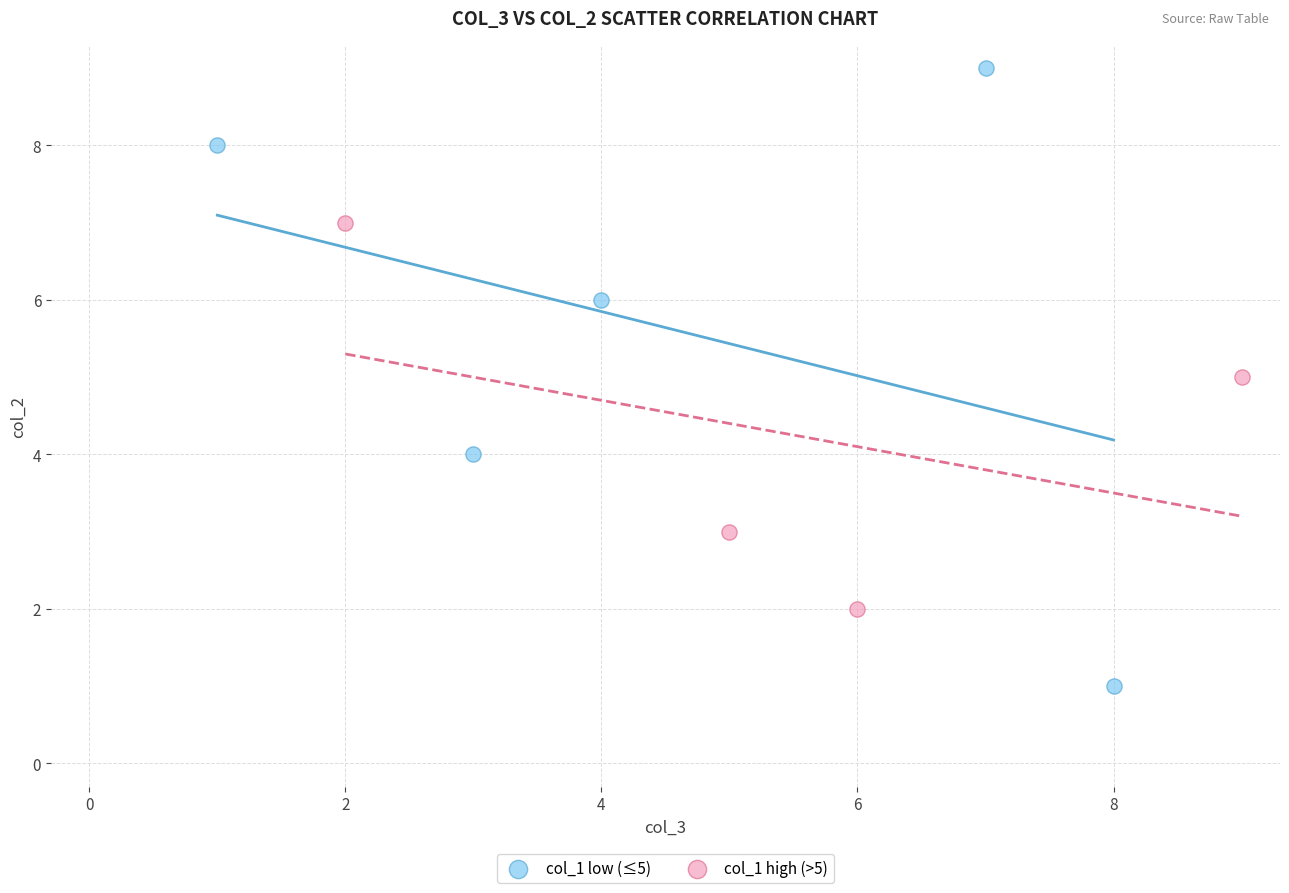

Which series has the largest Y range (max minus min)?

col_1 low (≤5)